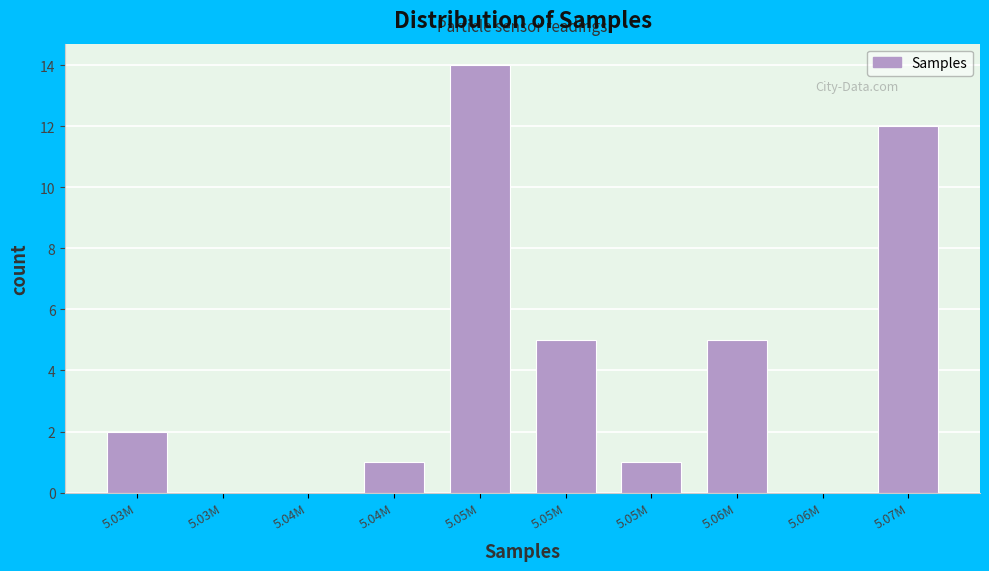

Count the number of data series in this chart.

1